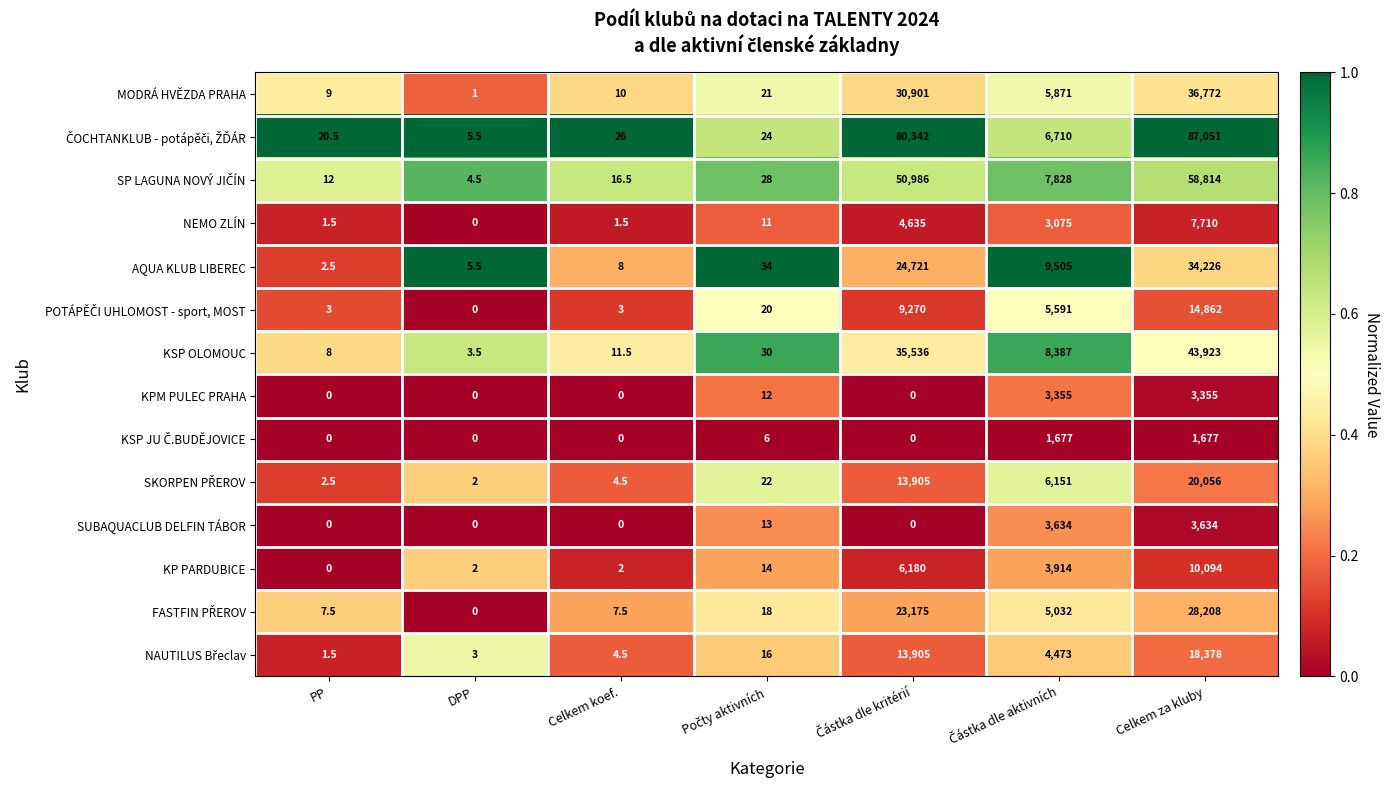

Read the KSP OLOMOUC value at PP.

8.0